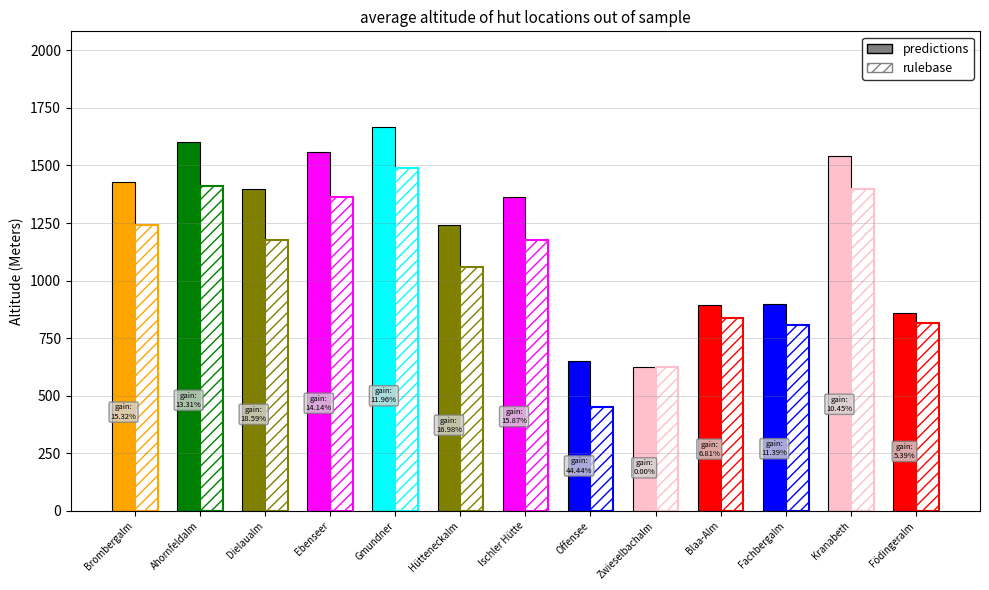

What is the value of the rulebase bar at the 3rd from the left?

1178